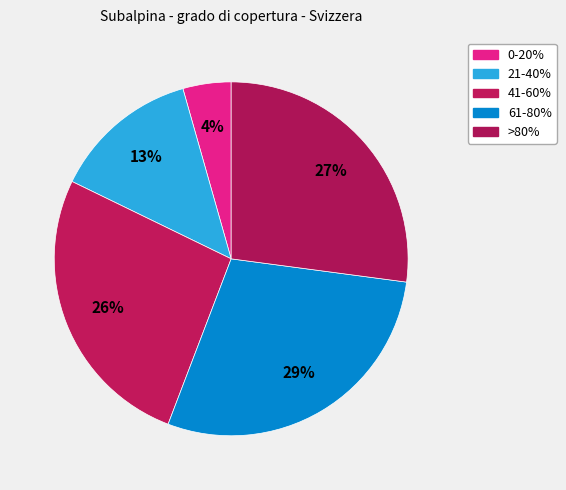

How much of the chart is everything except 21-40%?

86.6%